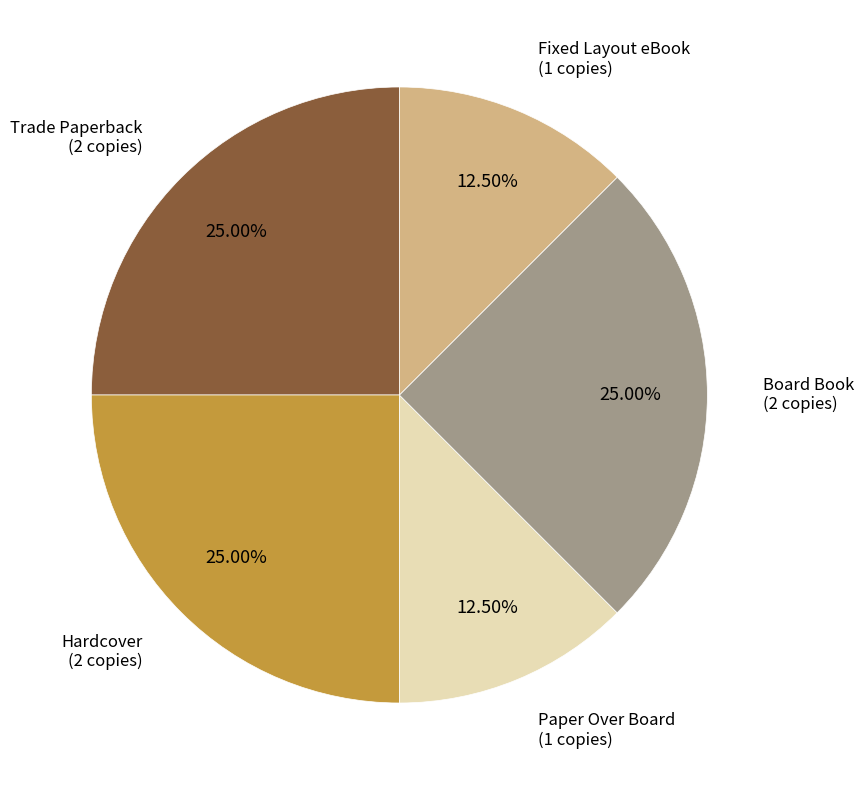

Combined, do Board Book and Fixed Layout eBook account for over 50%?

No